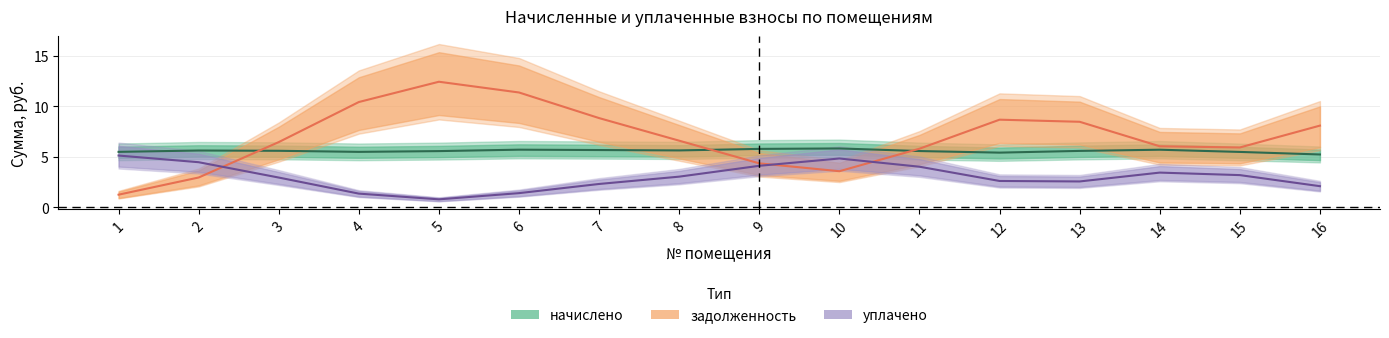

At which category does the chart reach its peak across all series?

5